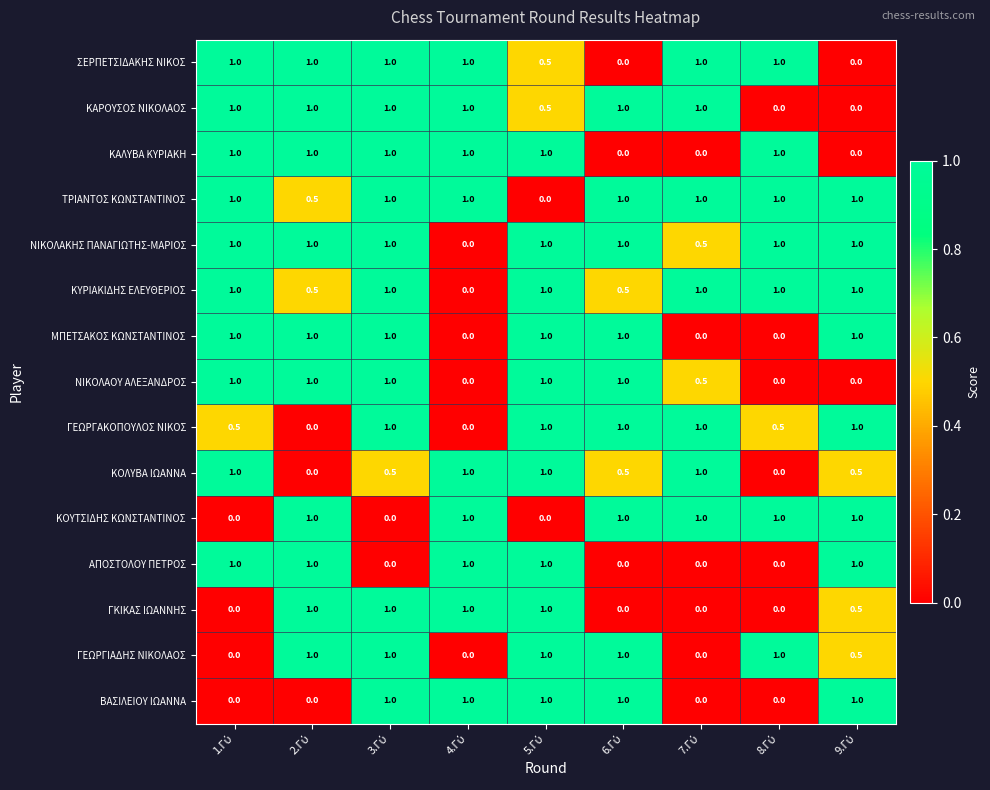

Count the ΚΟΥΤΣΙΔΗΣ ΚΩΝΣΤΑΝΤΙΝΟΣ values in the range 0 to 1.

9